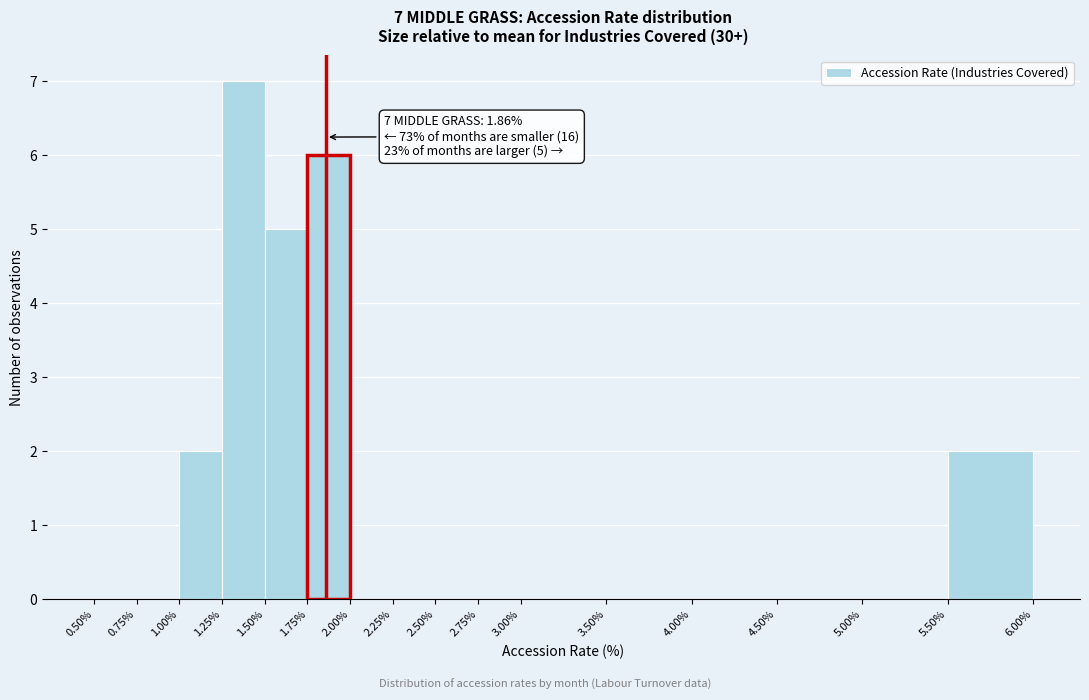

Over which range of the x-axis is the bar tallest?

1.25% to 1.50%